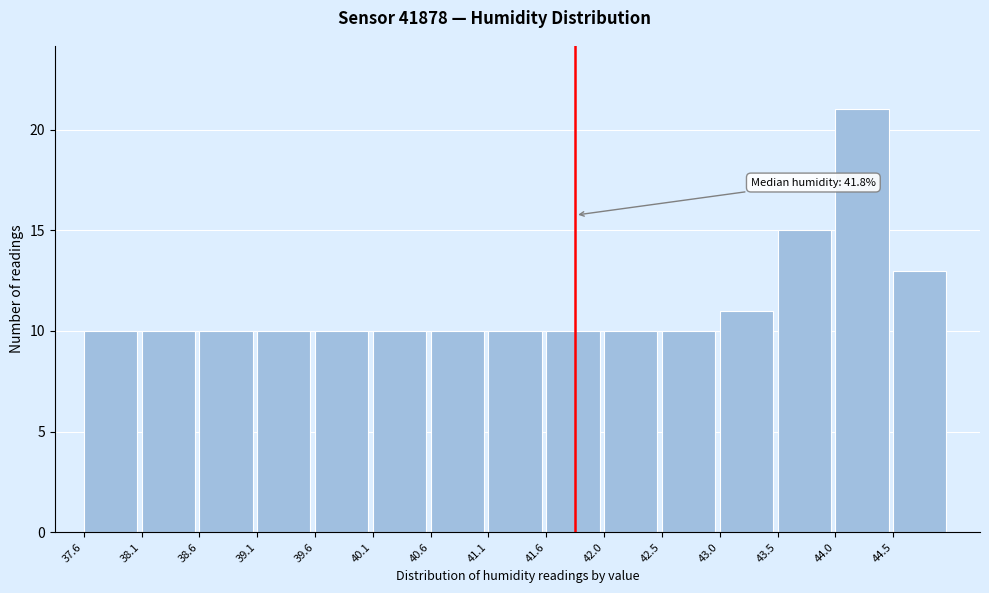

Which range on the x-axis has the tallest bar?

44.00 to 44.50